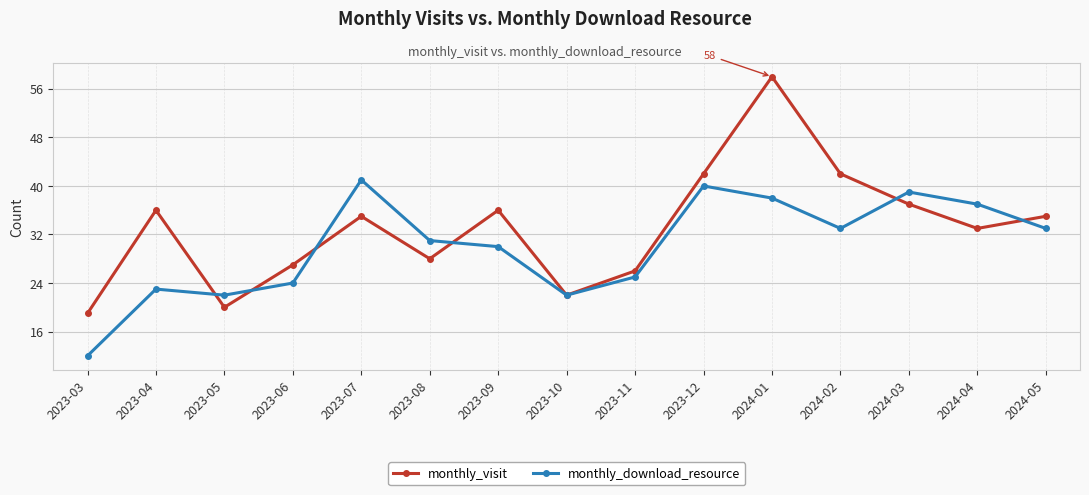

Reading left to right, what are all the values shown in this chart?

monthly_visit: 19	36	20	27	35	28	36	22	26	42	58	42	37	33	35
monthly_download_resource: 12	23	22	24	41	31	30	22	25	40	38	33	39	37	33